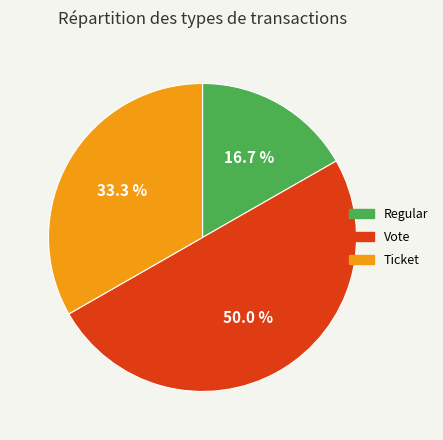

Between Vote and Ticket, which is larger?

Vote